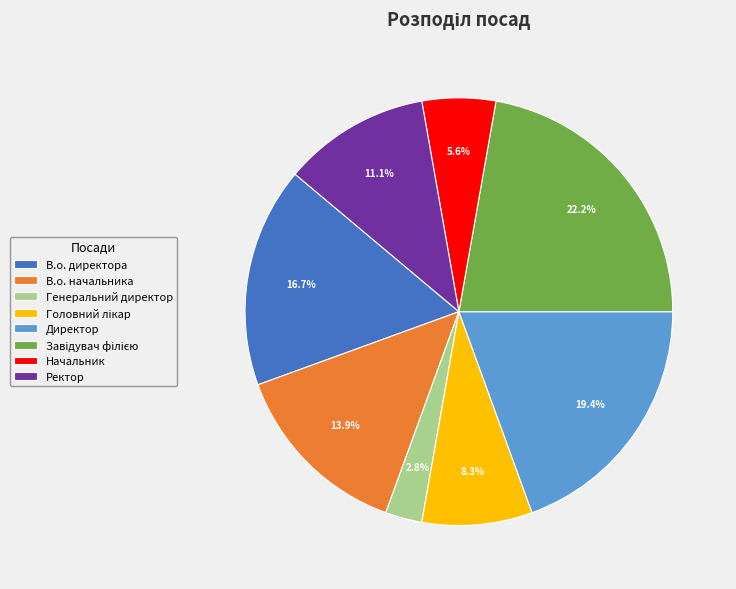

Between Начальник and Ректор, which is larger?

Ректор